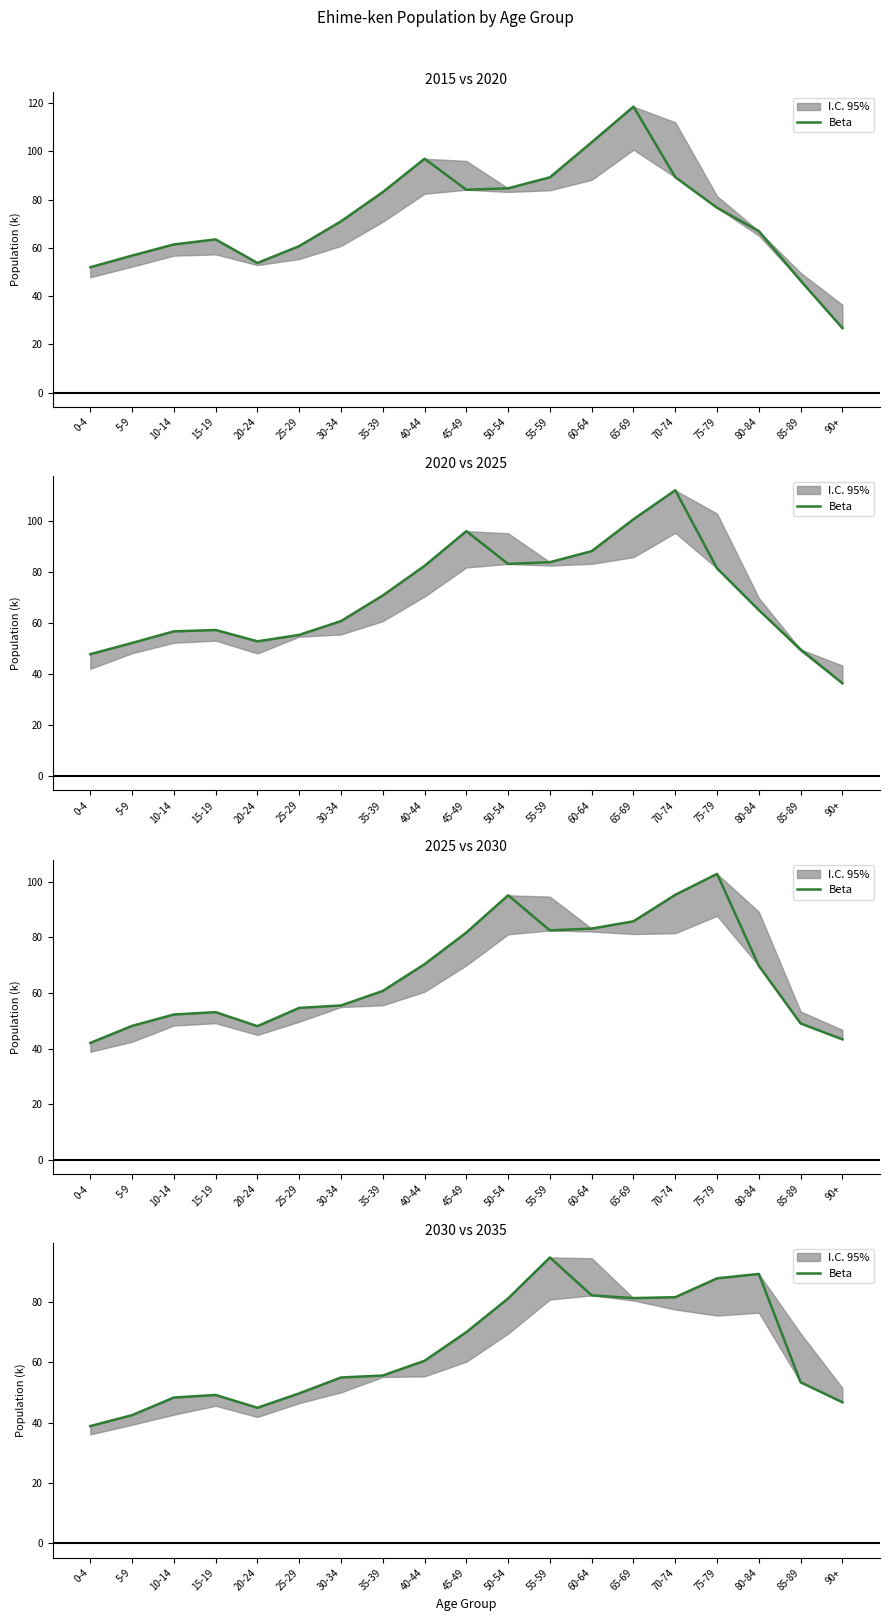

True or false: the data shows 50.3 at 70-74.

False